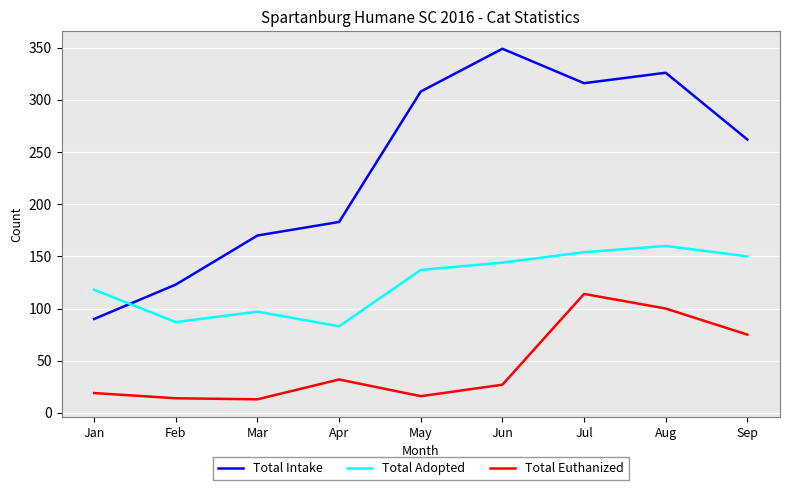

How many categories are shown in the chart?

9